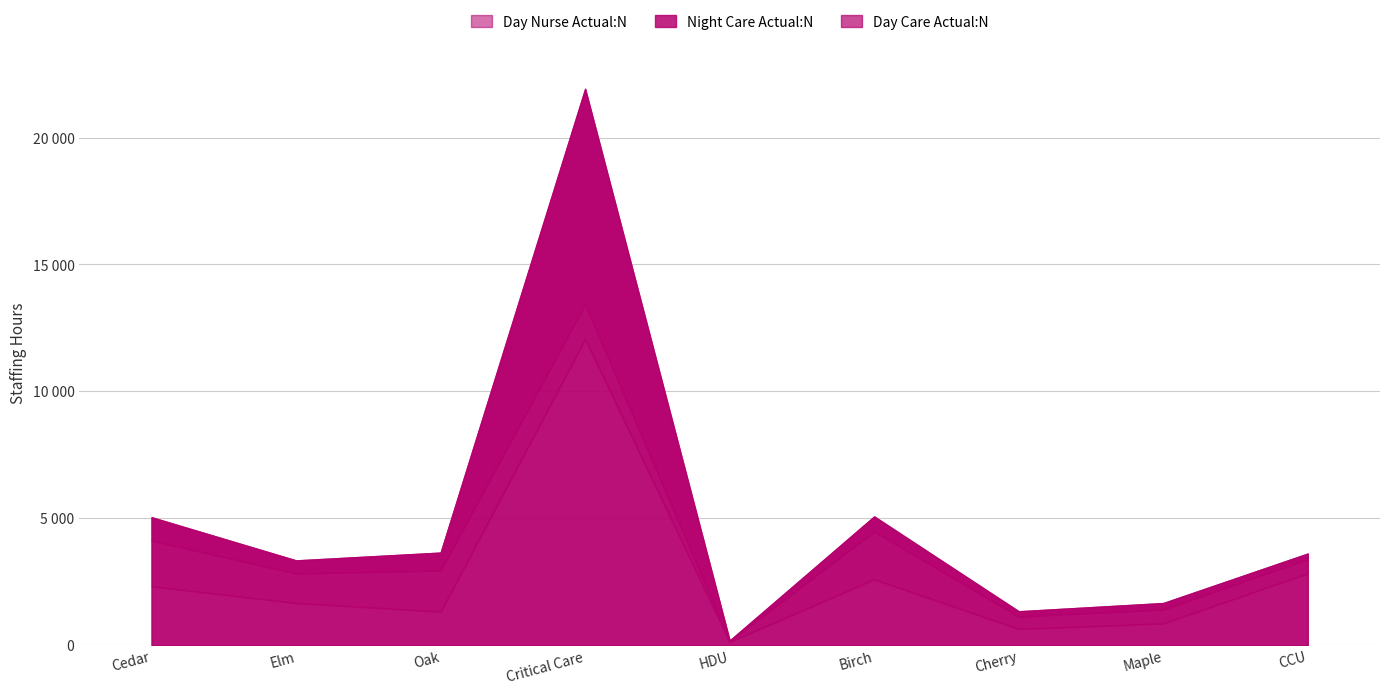

What is the difference between the maximum and second lowest values in the Day Care Actual:N series?

1395.0